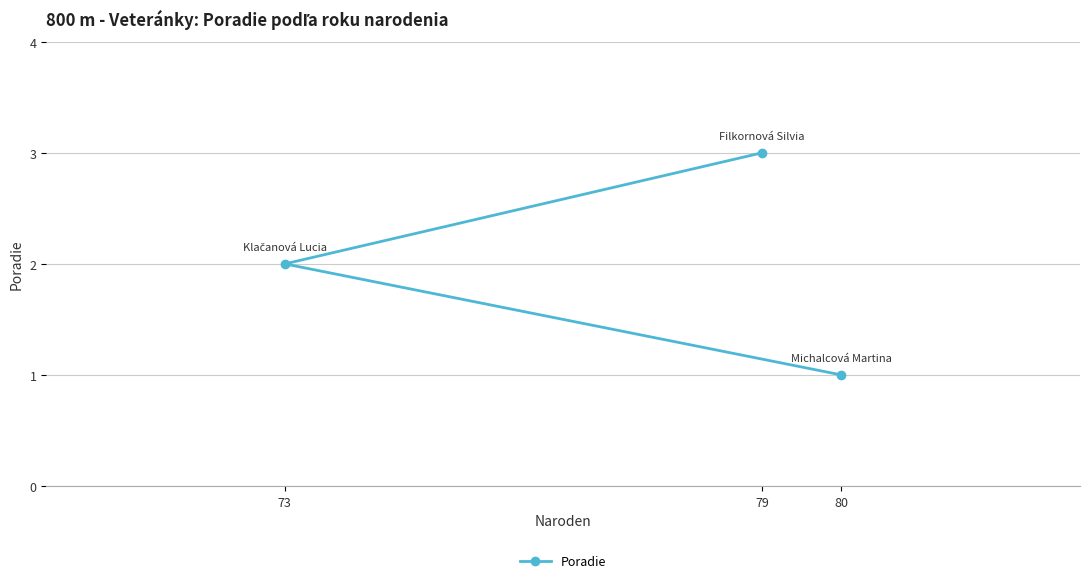

Between 79 and 80, which is larger?

79